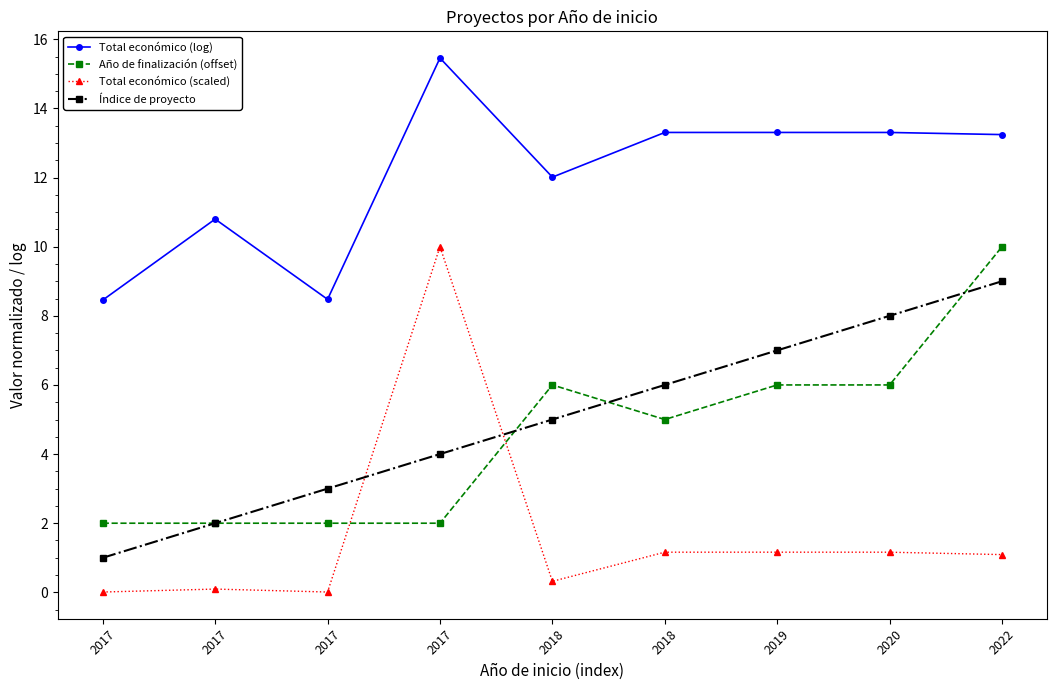

True or false: Total económico (log) and Índice de proyecto cross at least once.

False